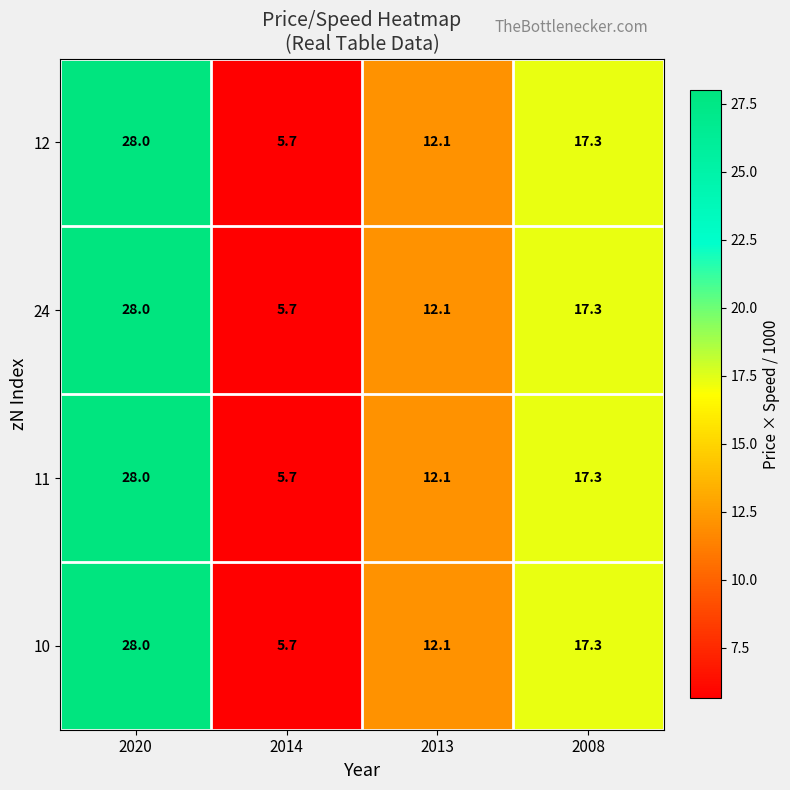

Is the value of 12 at 2014 greater than the value of 11 at 2013?

No